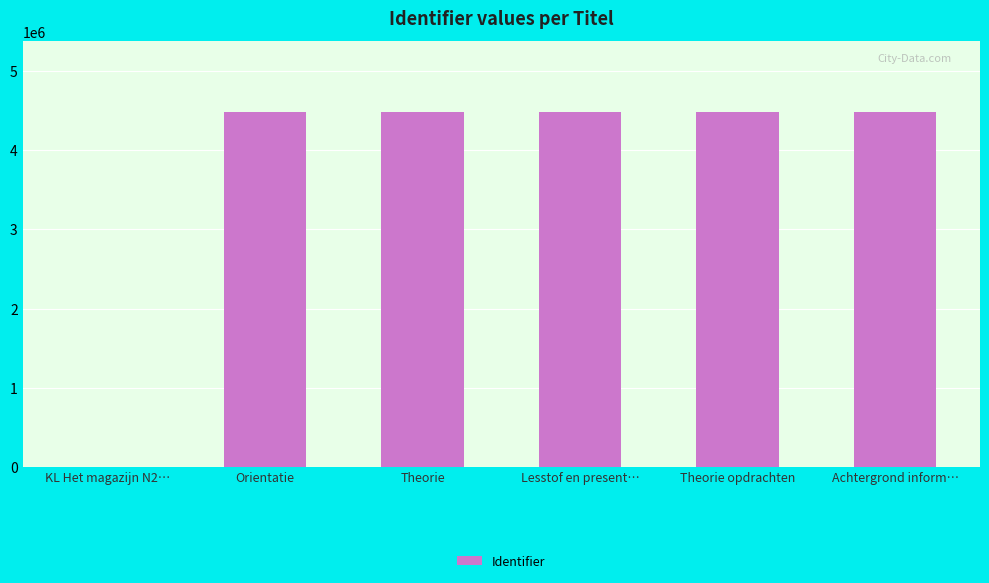

What is the greatest value displayed?

4480715